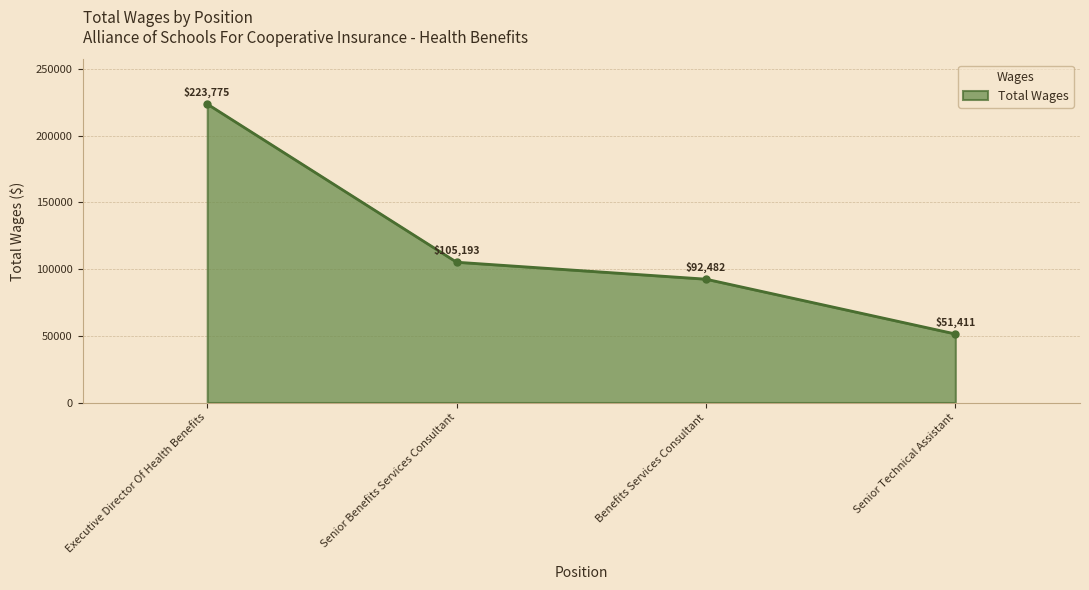

What is the minimum value shown in the chart?

51411